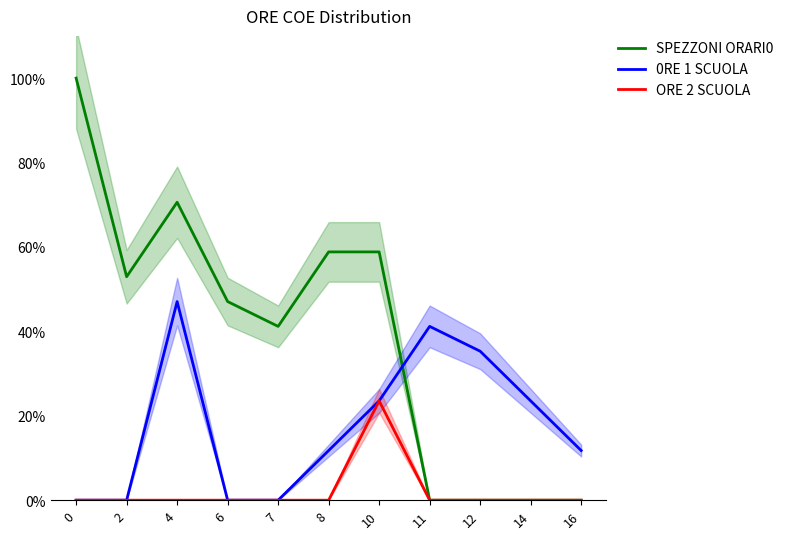

Is it true that ORE 2 SCUOLA equals 0.0 at 14?

True